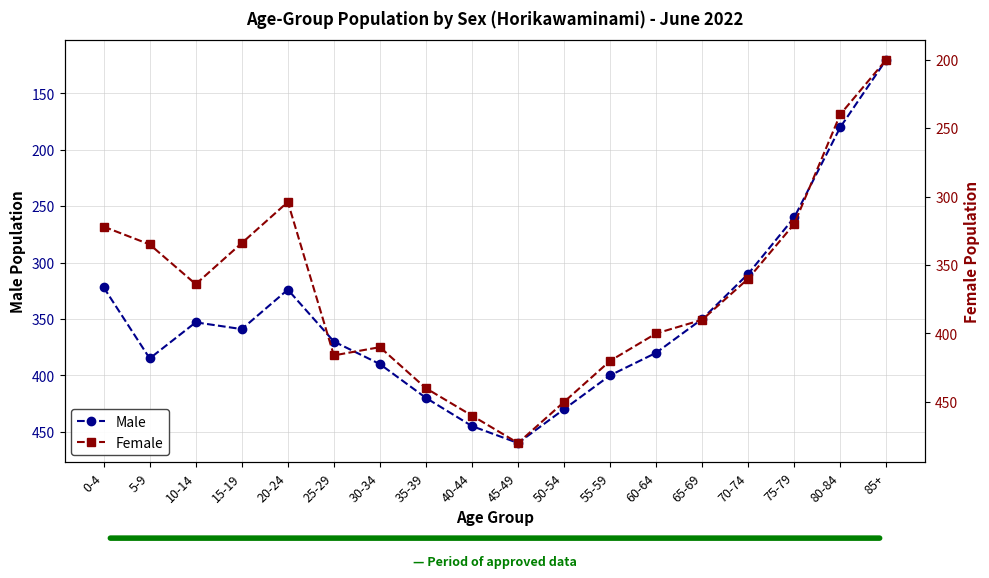

Reading left to right, transcribe all the data shown in this chart.

Male: 322	385	353	359	324	370	390	420	445	460	430	400	380	350	310	260	180	120
Female: 322	335	364	334	304	416	410	440	460	480	450	420	400	390	360	320	240	200